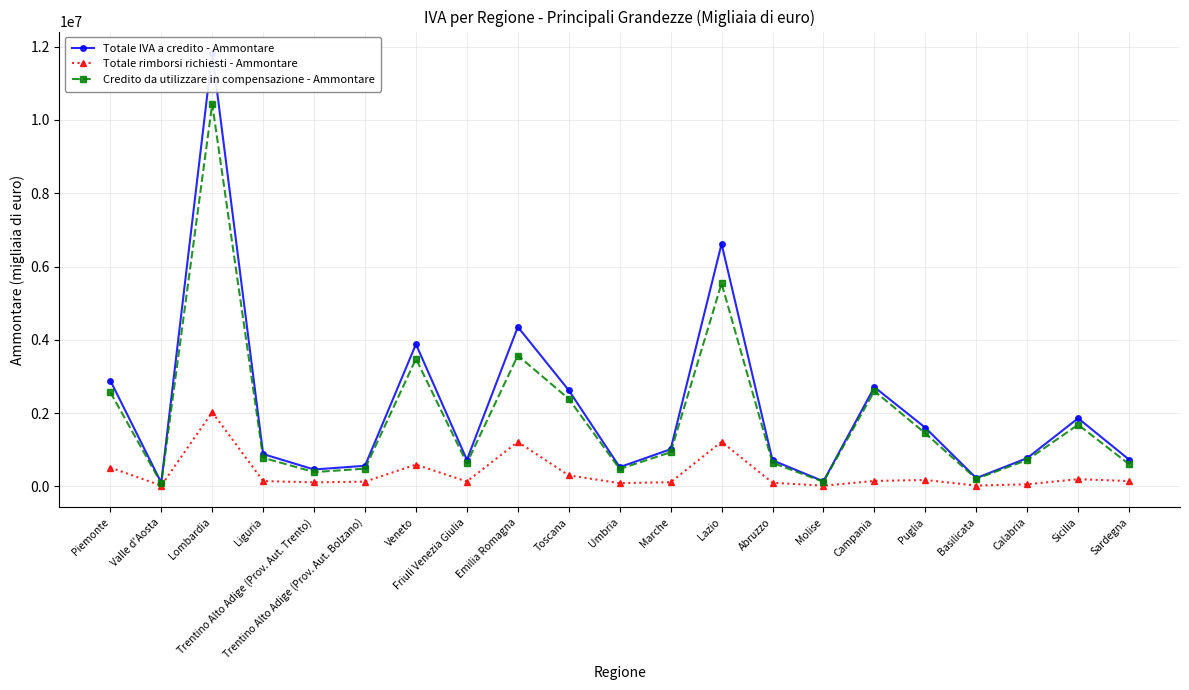

How many lines are shown in the chart?

3